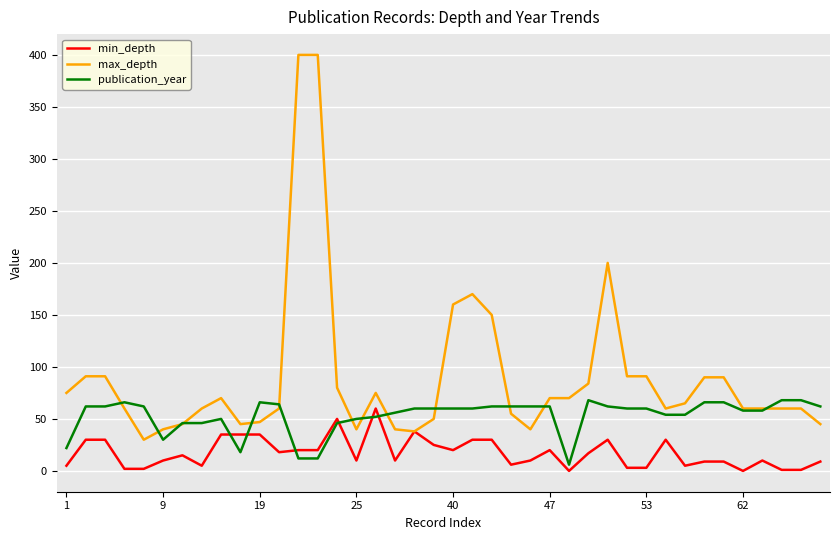

Which series has the largest total across all categories?

max_depth